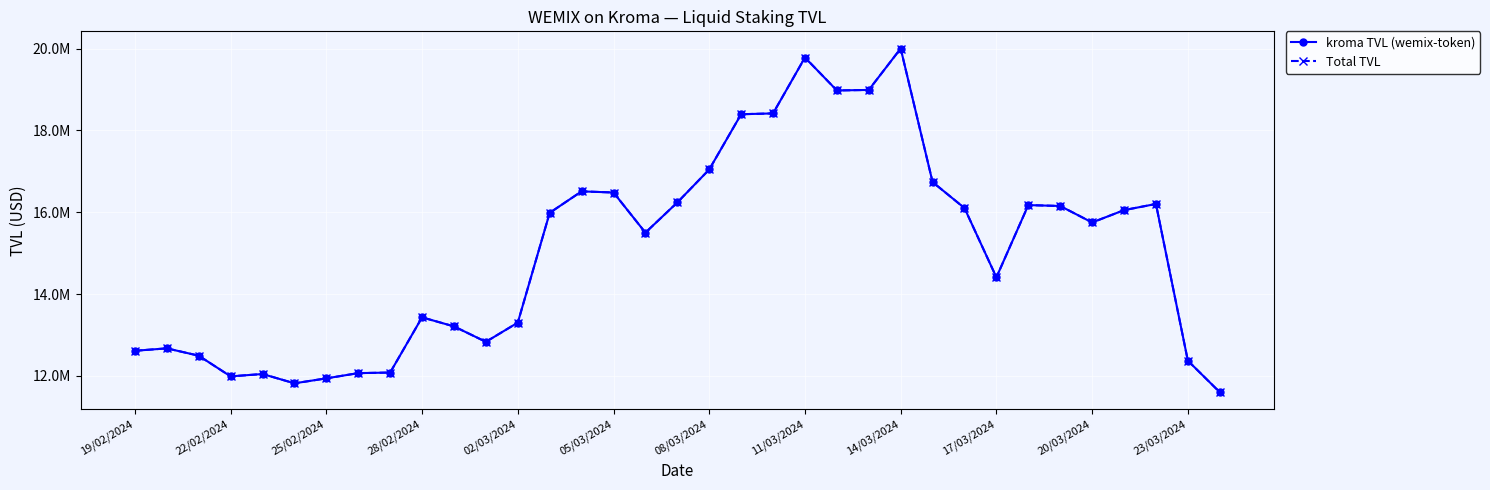

At how many categories does at least one series exceed 17091662?

6